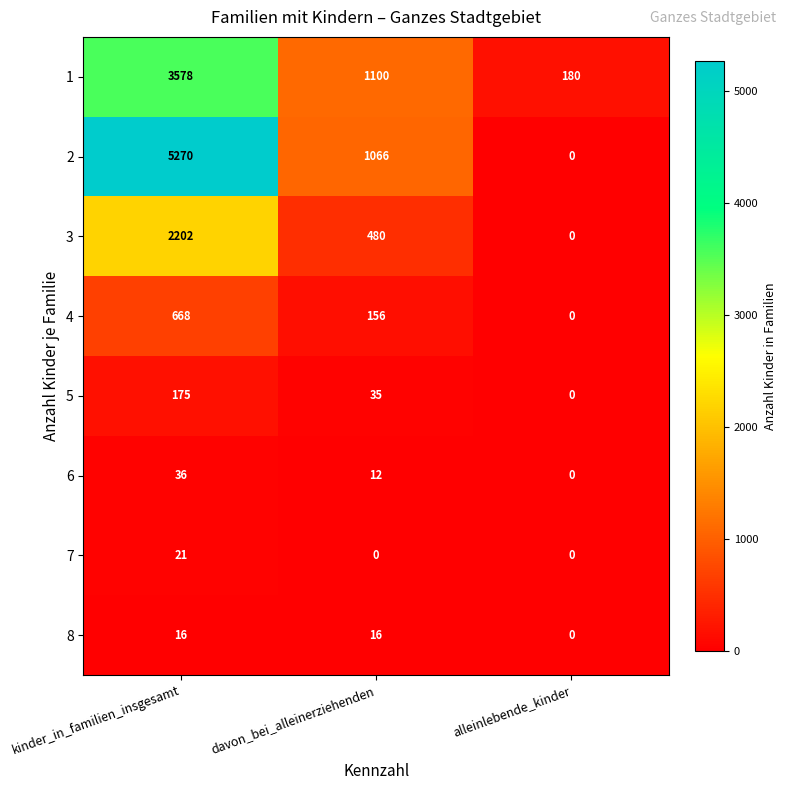

Reading left to right, extract all data points from this chart.

1: kinder_in_familien_insgesamt=3578	davon_bei_alleinerziehenden=1100	alleinlebende_kinder=180
2: kinder_in_familien_insgesamt=5270	davon_bei_alleinerziehenden=1066	alleinlebende_kinder=0
3: kinder_in_familien_insgesamt=2202	davon_bei_alleinerziehenden=480	alleinlebende_kinder=0
4: kinder_in_familien_insgesamt=668	davon_bei_alleinerziehenden=156	alleinlebende_kinder=0
5: kinder_in_familien_insgesamt=175	davon_bei_alleinerziehenden=35	alleinlebende_kinder=0
6: kinder_in_familien_insgesamt=36	davon_bei_alleinerziehenden=12	alleinlebende_kinder=0
7: kinder_in_familien_insgesamt=21	davon_bei_alleinerziehenden=0	alleinlebende_kinder=0
8: kinder_in_familien_insgesamt=16	davon_bei_alleinerziehenden=16	alleinlebende_kinder=0